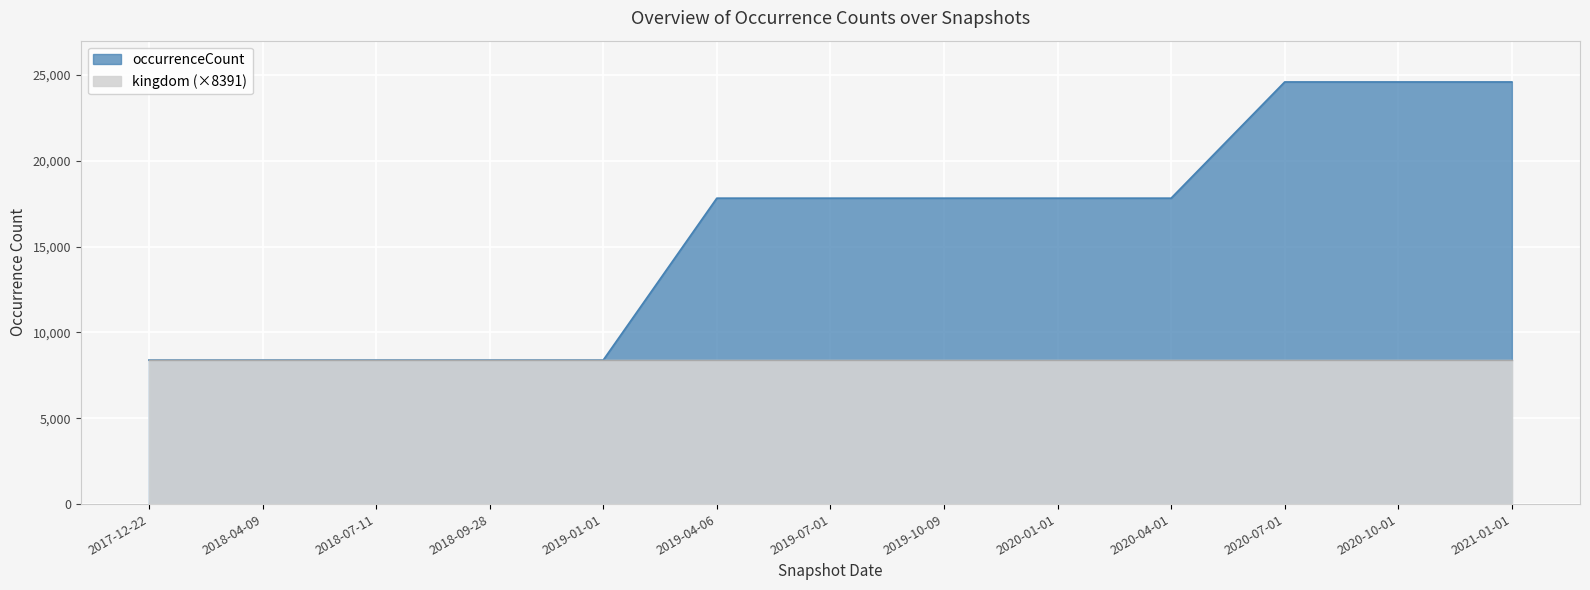

What is the sum of all values?

204860